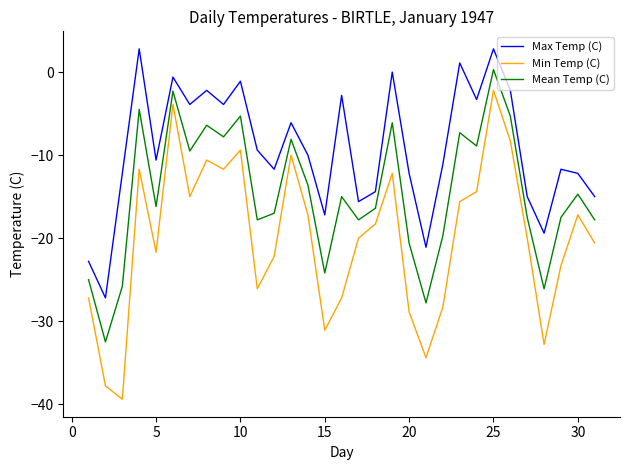

Which series has the largest total across all categories?

Max Temp (C)